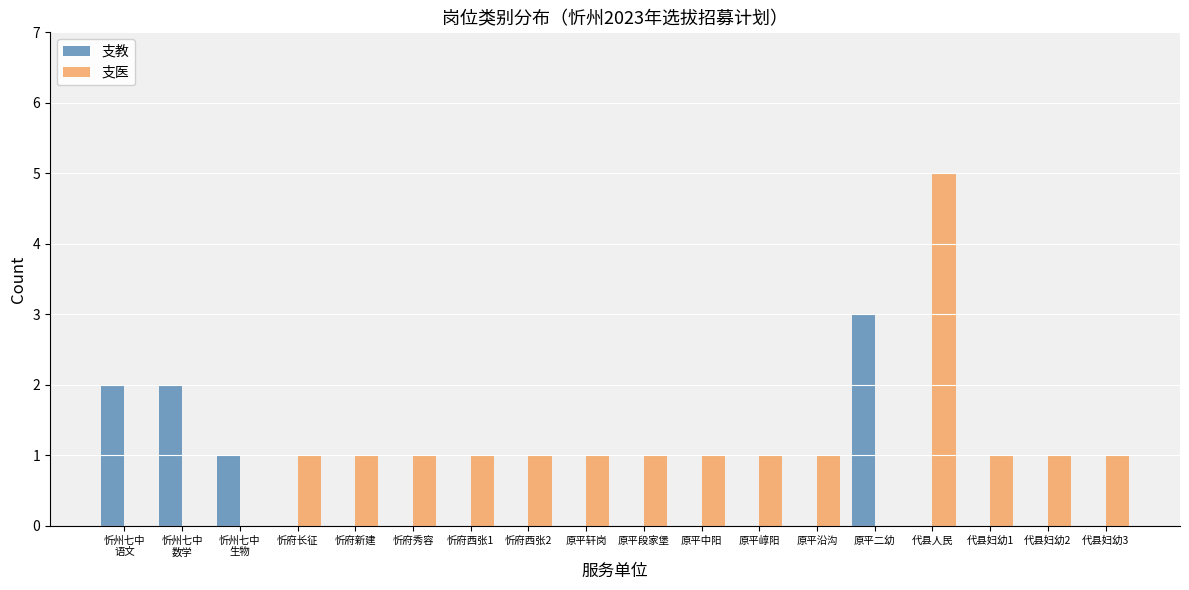

What is the total value across all series at 原平轩岗?

1